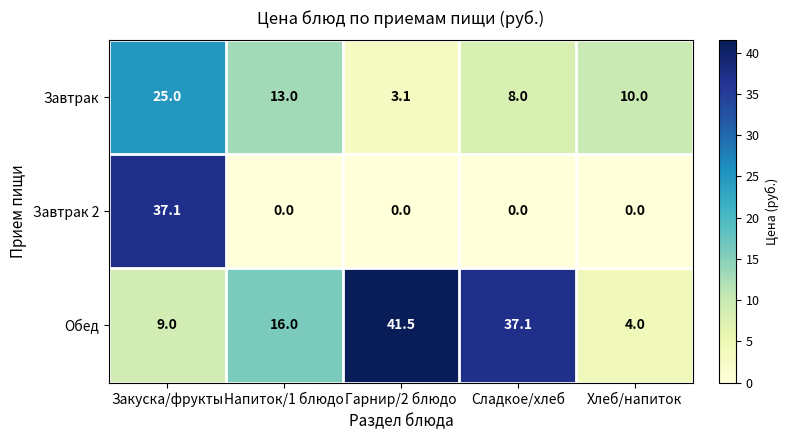

Which category has the highest value across all series?

Гарнир/2 блюдо